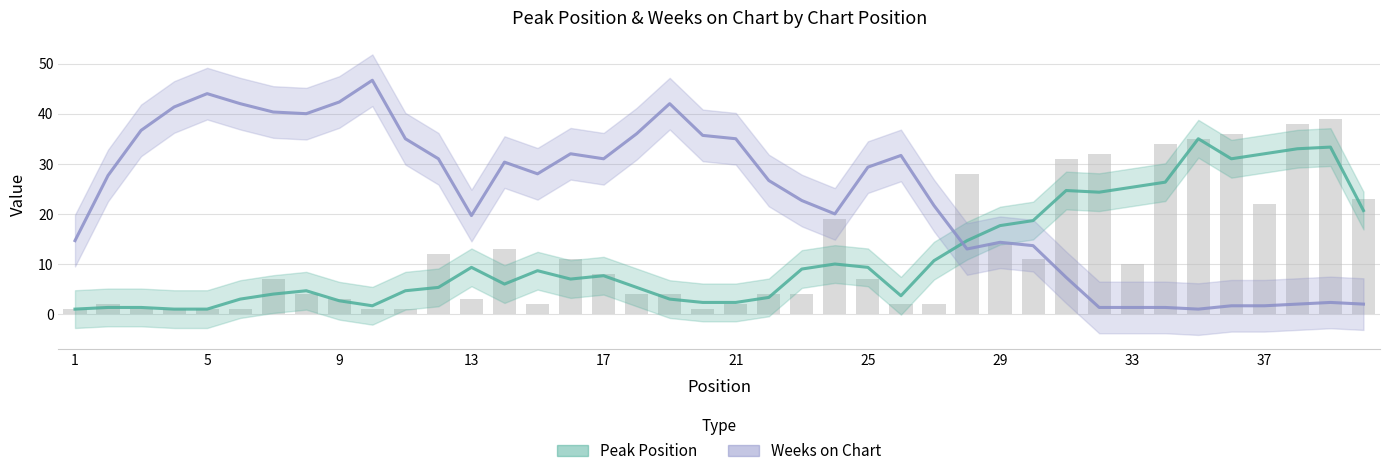

Is it true that Weeks on Chart equals 35.0 at 20?

True